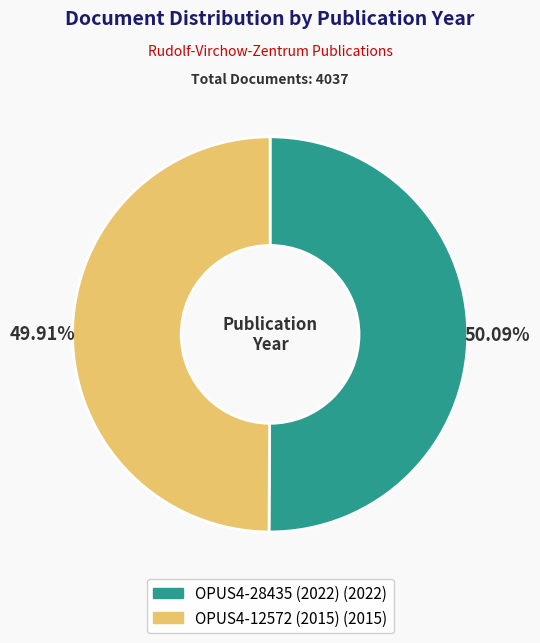

Do OPUS4-28435 (2022) and OPUS4-12572 (2015) together represent more than half of the pie?

Yes